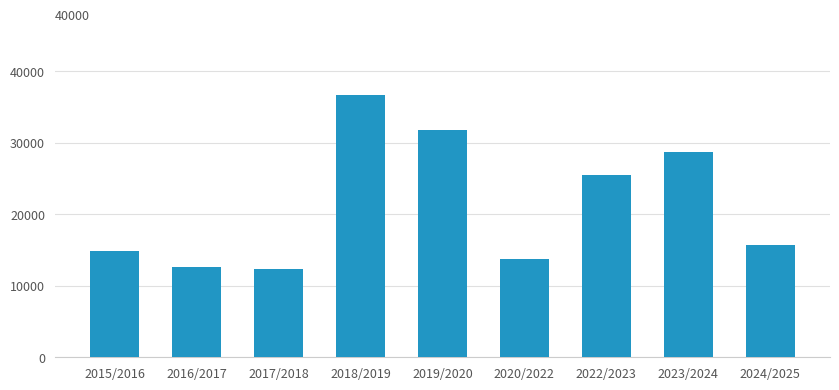

Which has a higher value, 2016/2017 or 2018/2019?

2018/2019